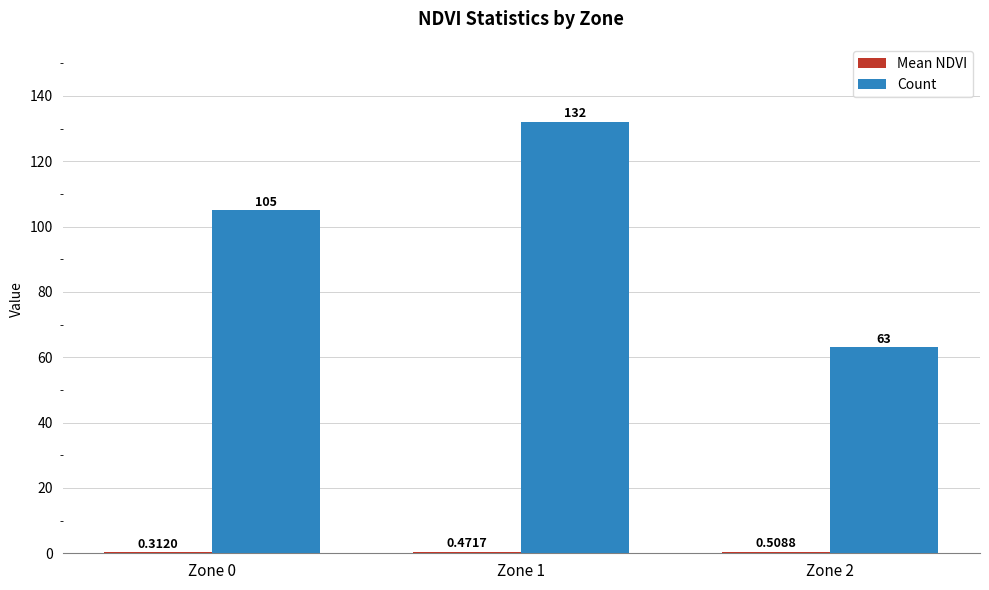

Between Zone 0 and Zone 1, which series saw the biggest shift?

Count